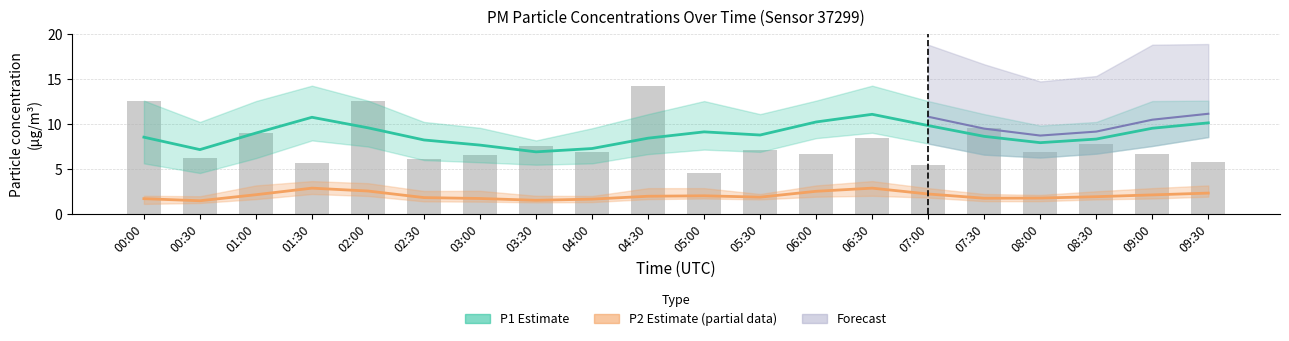

What is the difference between the P2 (Estimate based on partial data) values at 02:30 and 00:30?

0.4